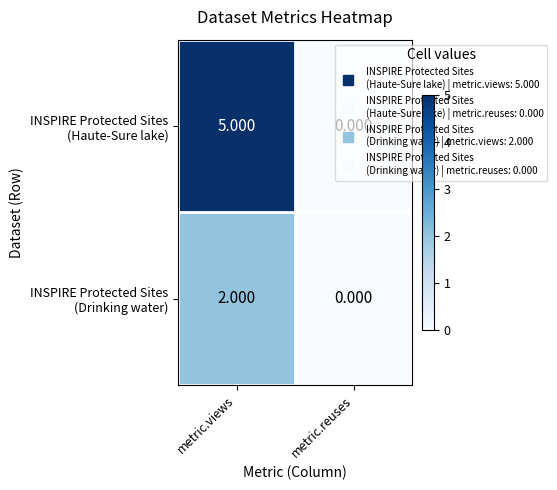

Which label corresponds to the smallest value in the chart?

metric.reuses